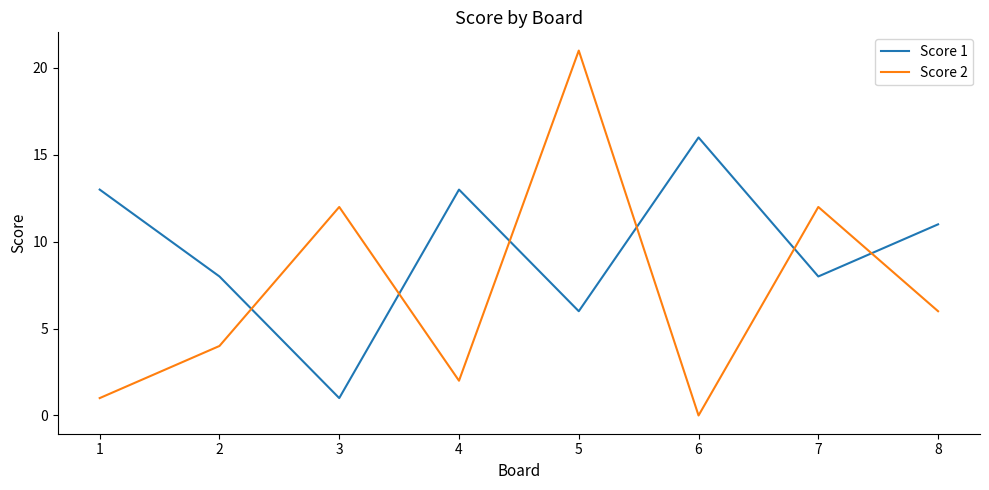

List the series in order of their peak value, highest first.

Score 2, Score 1